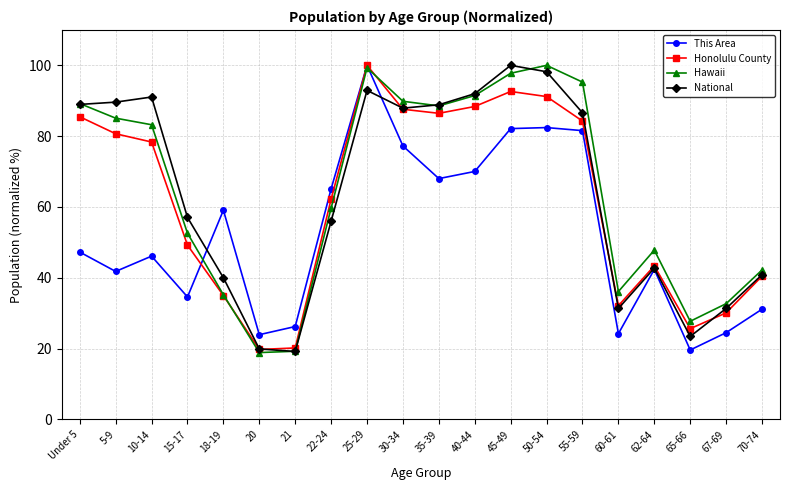

Is this an area chart (filled region under the line)?

No